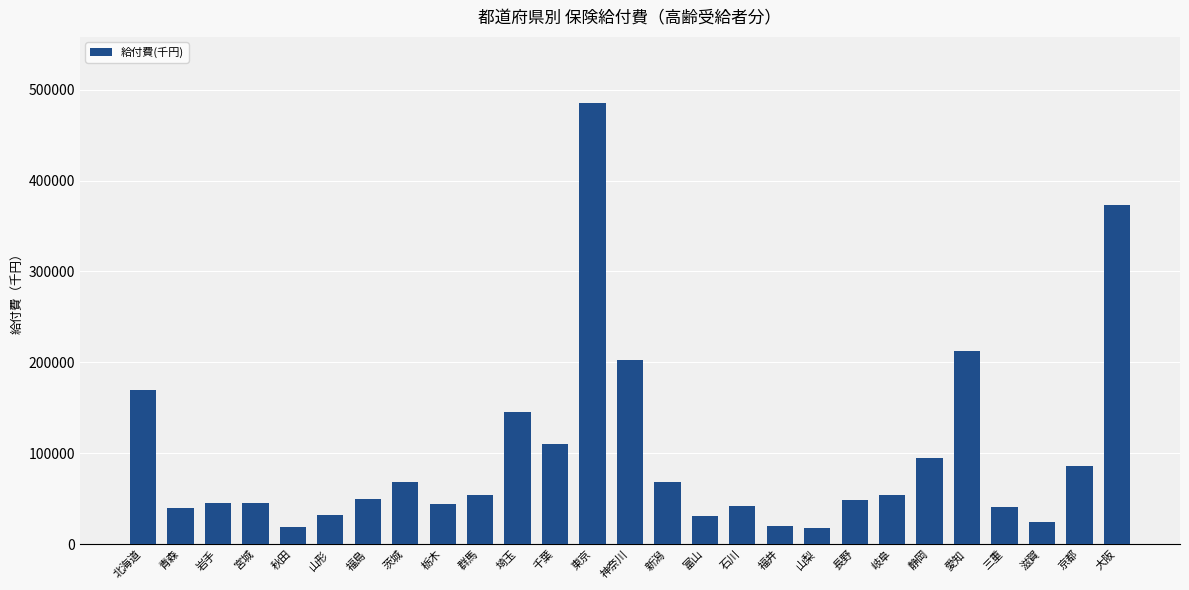

Which category has the highest value across all series?

東京